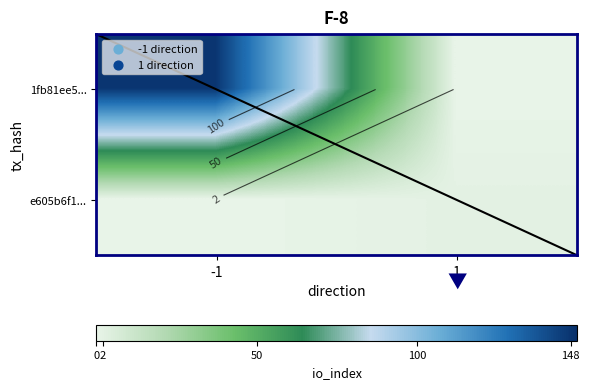

What value does the e605b6f1... series have at 1?

2